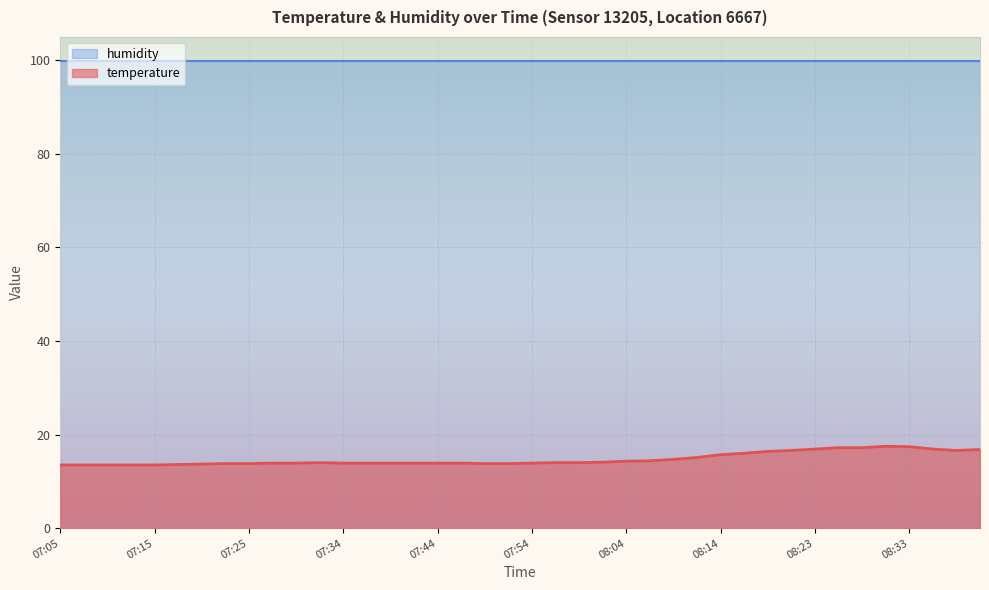

Where is the data nearest to the value 15?

08:11